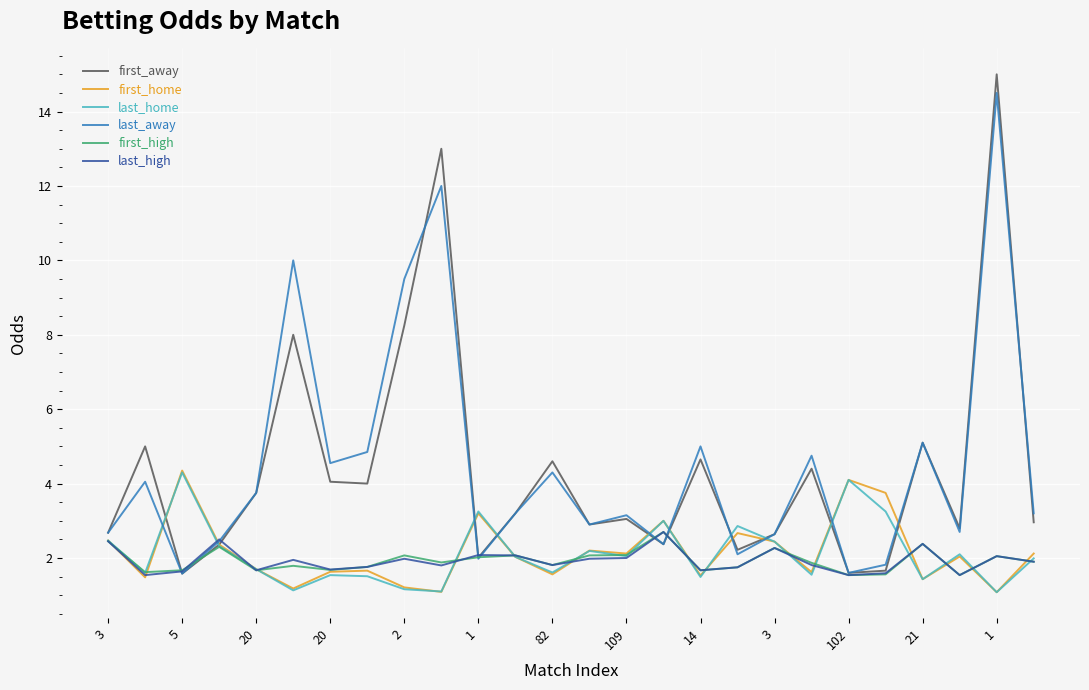

What is the greatest value displayed?

15.0